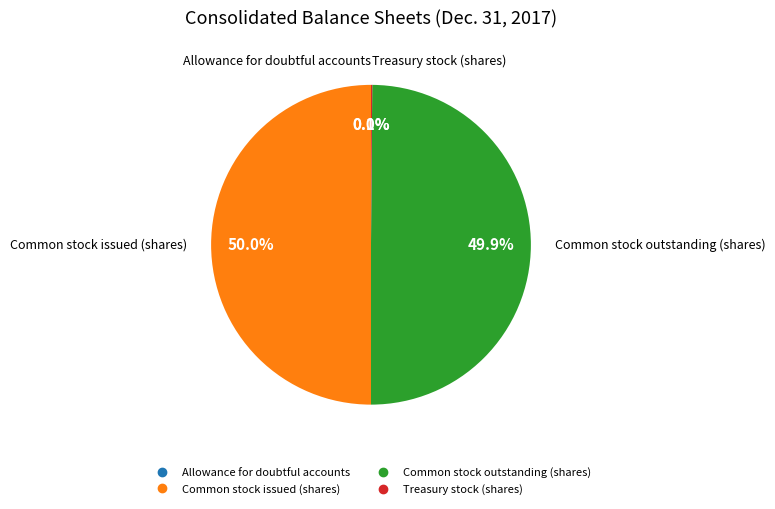

Combined, what portion of the pie is Common stock outstanding (shares) and Common stock issued (shares)?

99.9%